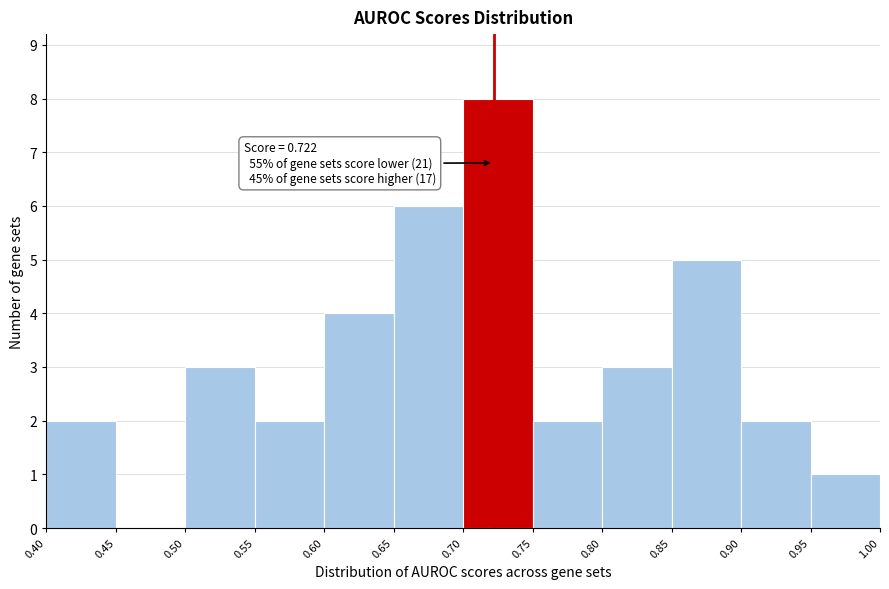

Over which range of the x-axis is the bar tallest?

0.70 to 0.75